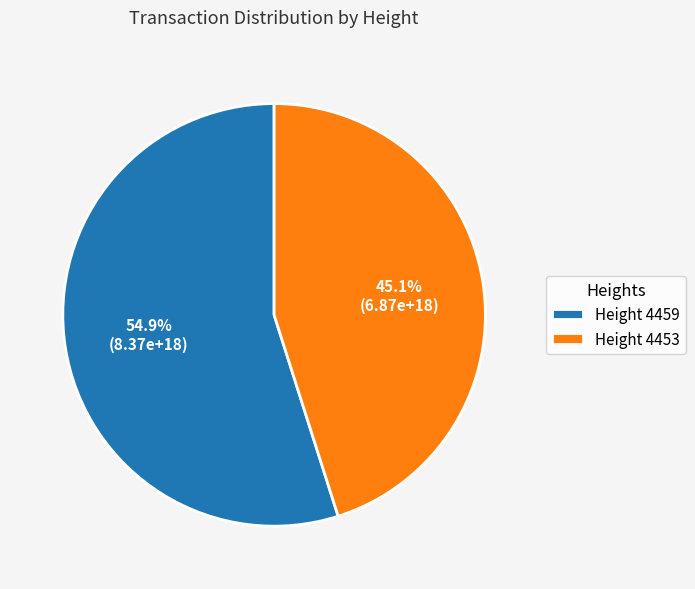

Approximately how many times larger is the value at Height 4459 compared to Height 4453?

1.2